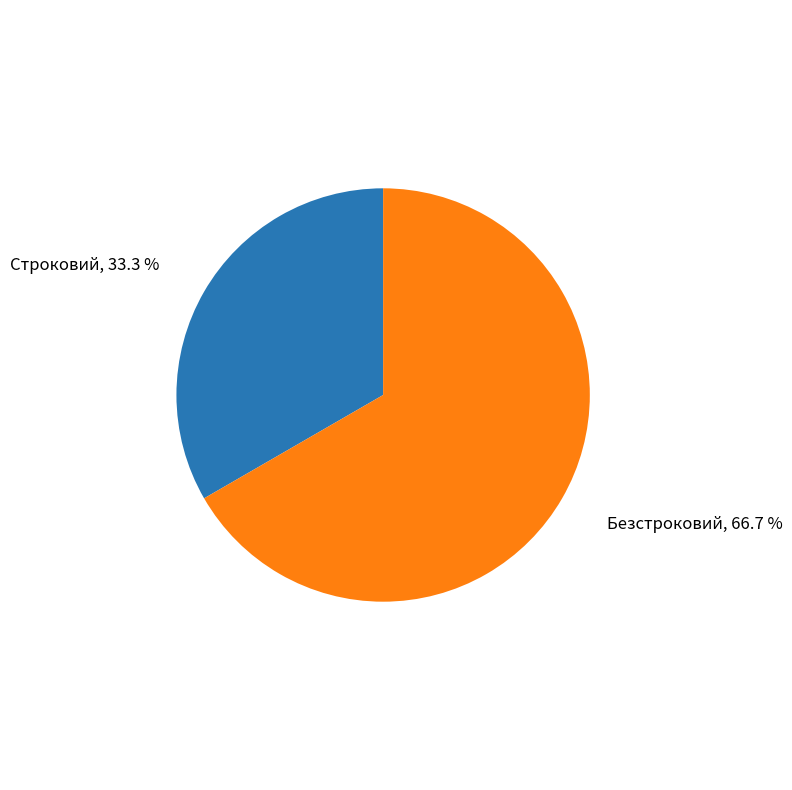

What percentage do Безстроковий and Строковий together represent?

100.0%